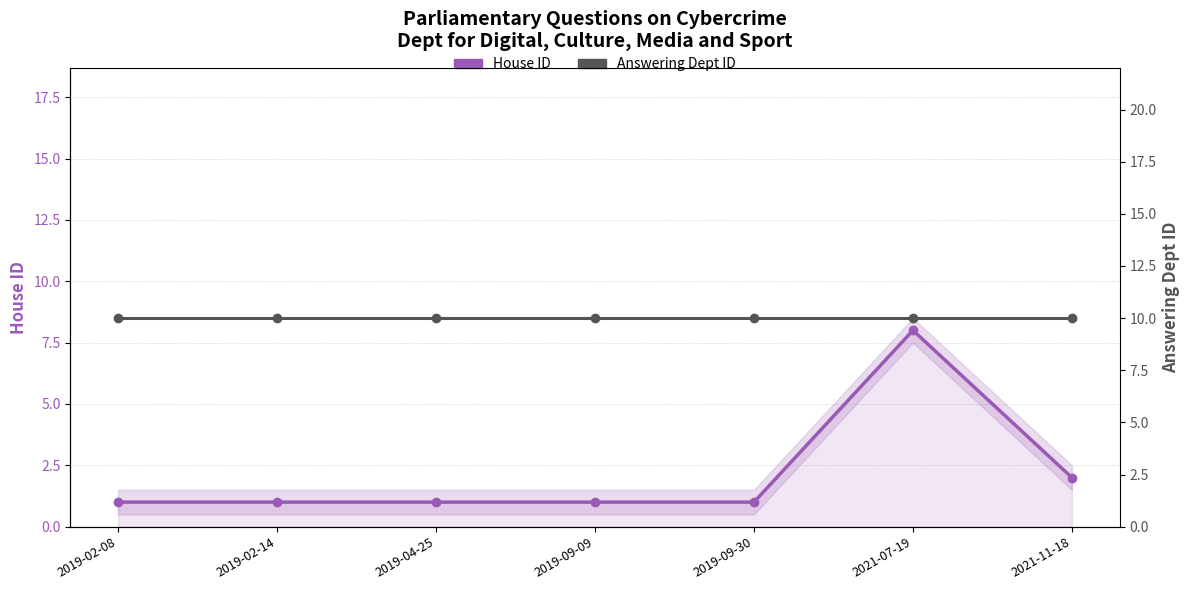

Which label corresponds to the smallest value in the chart?

2019-02-08